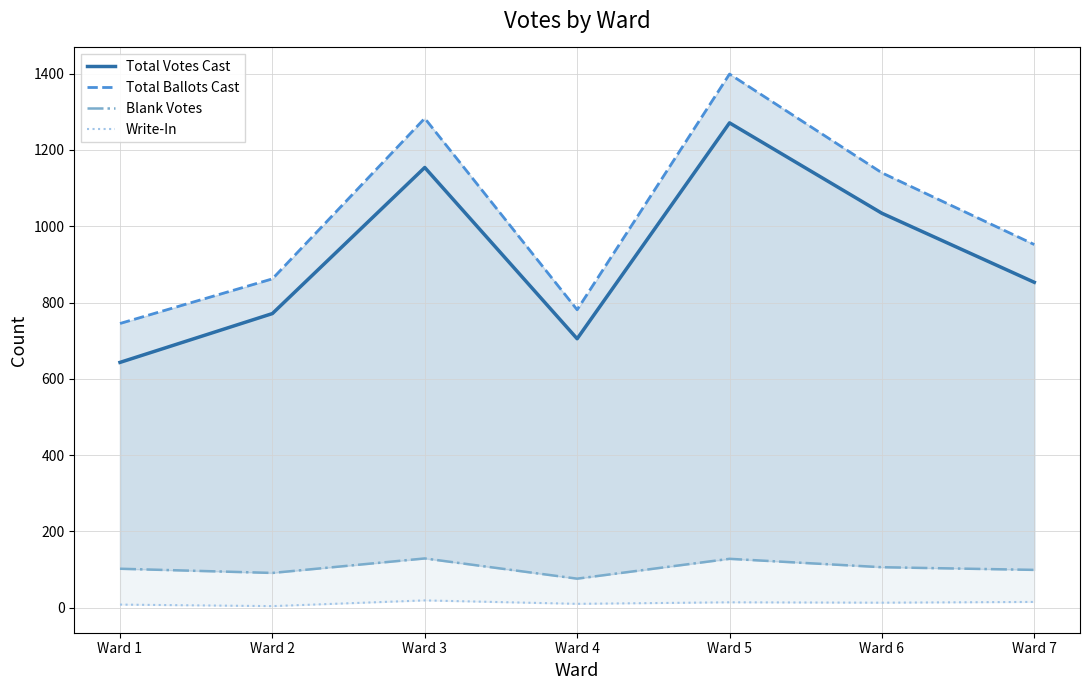

What is the smallest value displayed?

4